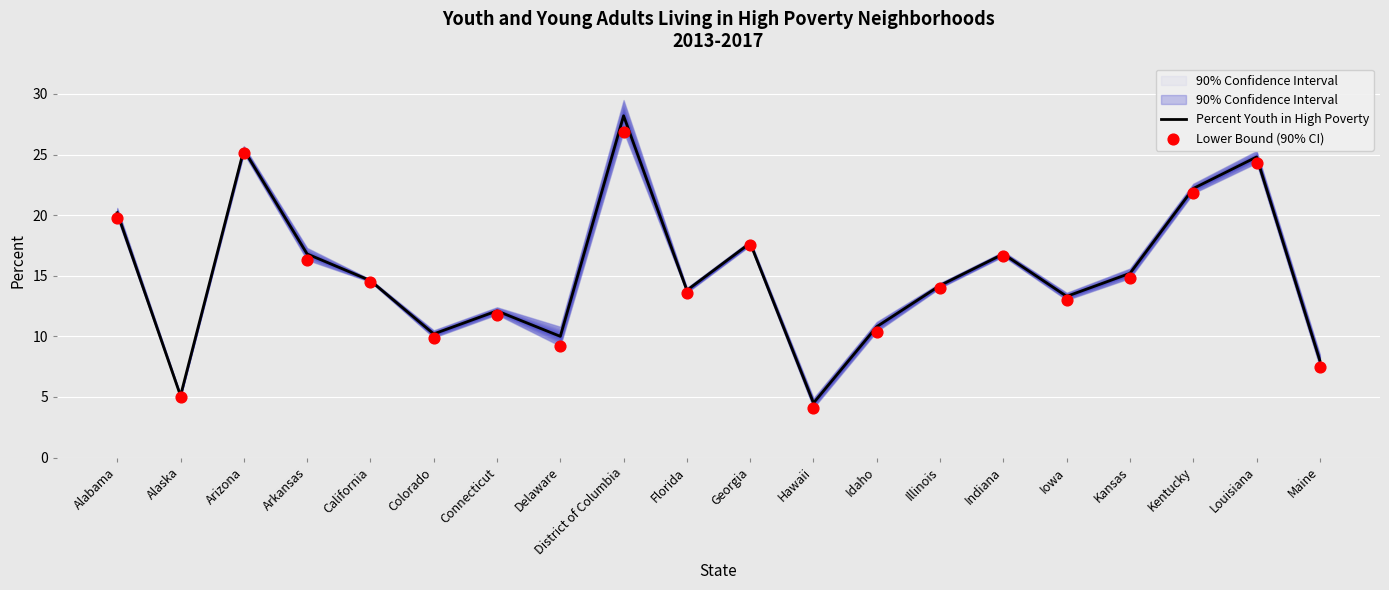

Is the value of Percent Youth in High Poverty at Illinois greater than the value of Lower Bound (90% CI) at Alaska?

Yes